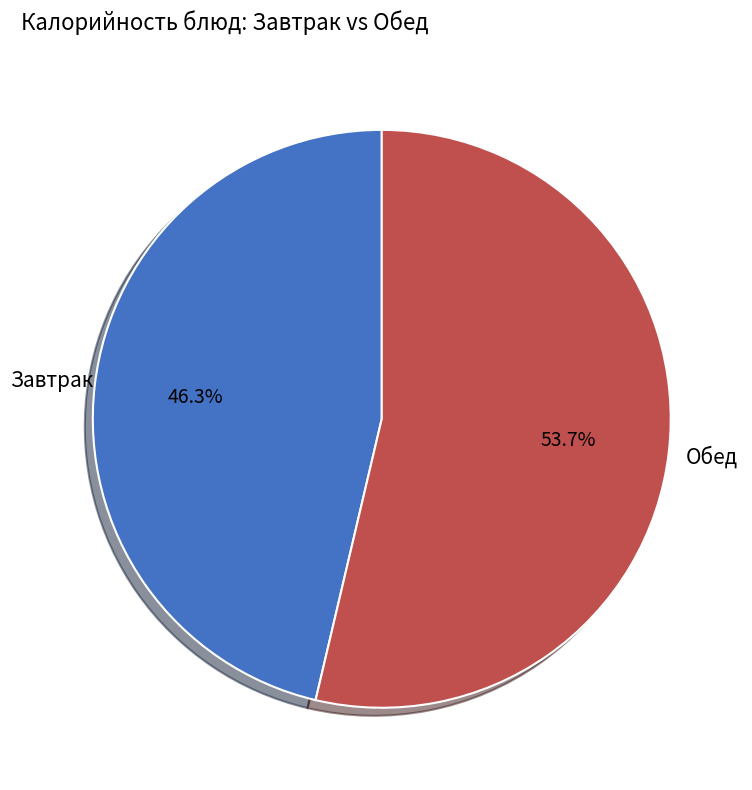

Is there any slice that represents more than half of the pie?

Yes